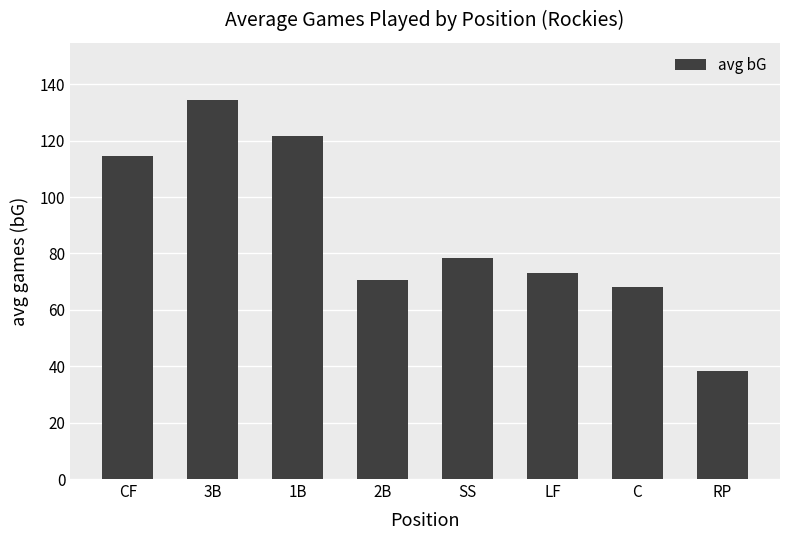

What position from the right is 1B?

6